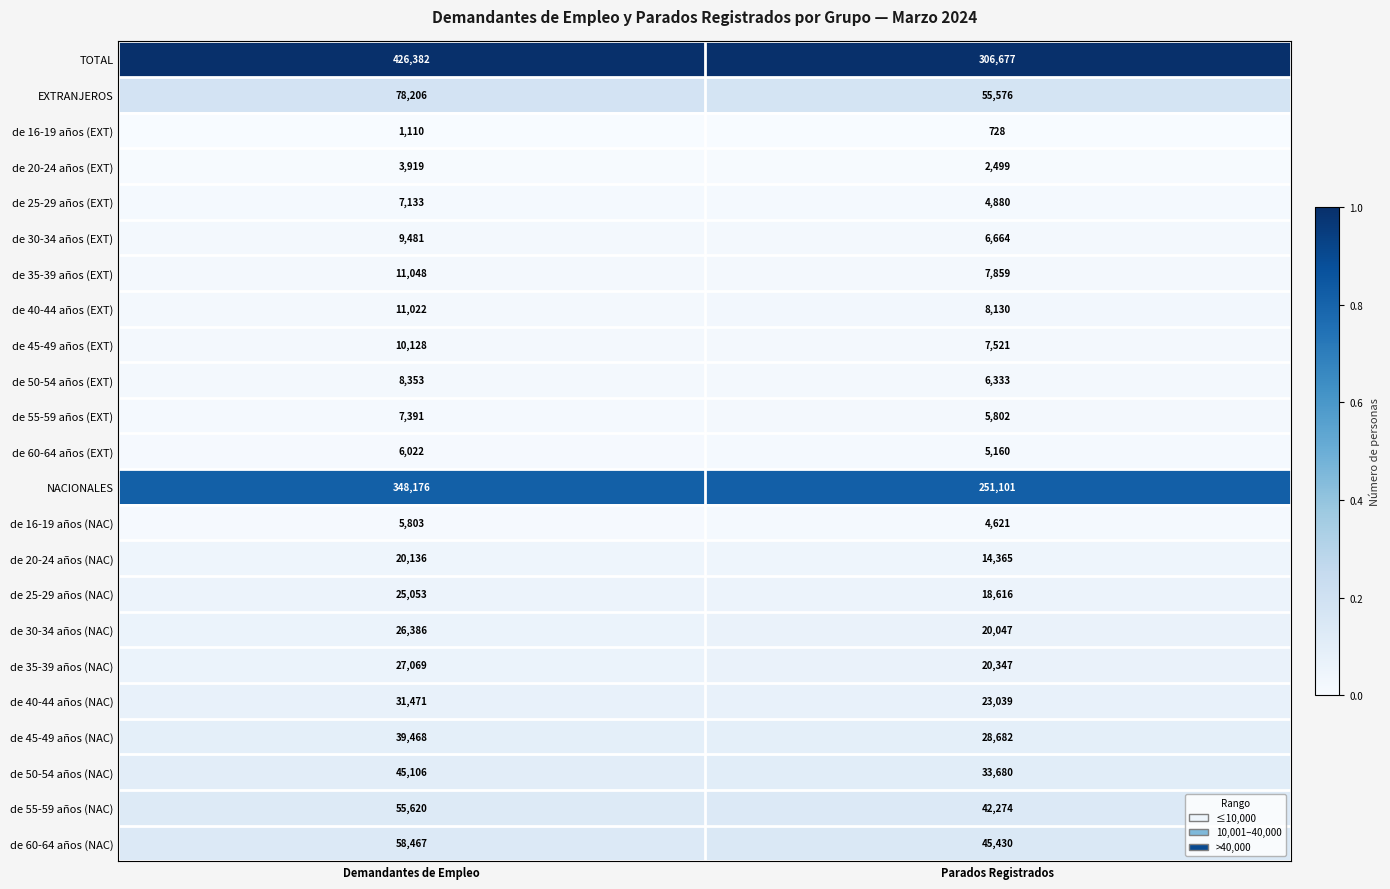

The de 55-59 años (NAC) series shows 87972 at Demandantes de Empleo. True or false?

False